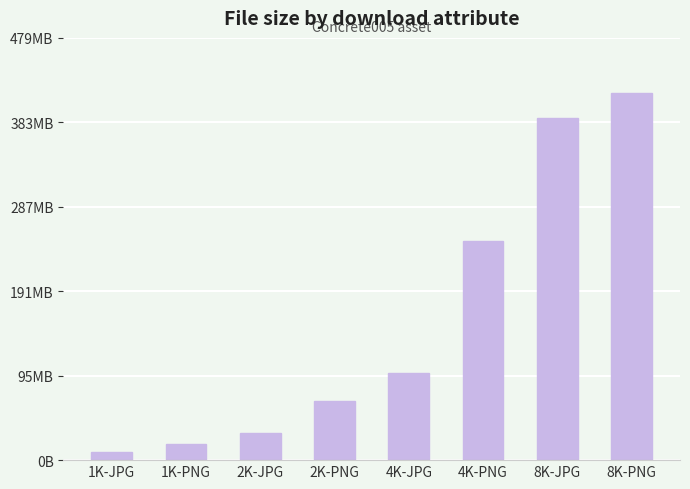

What is the label of the 4th bar from the right?

4K-JPG